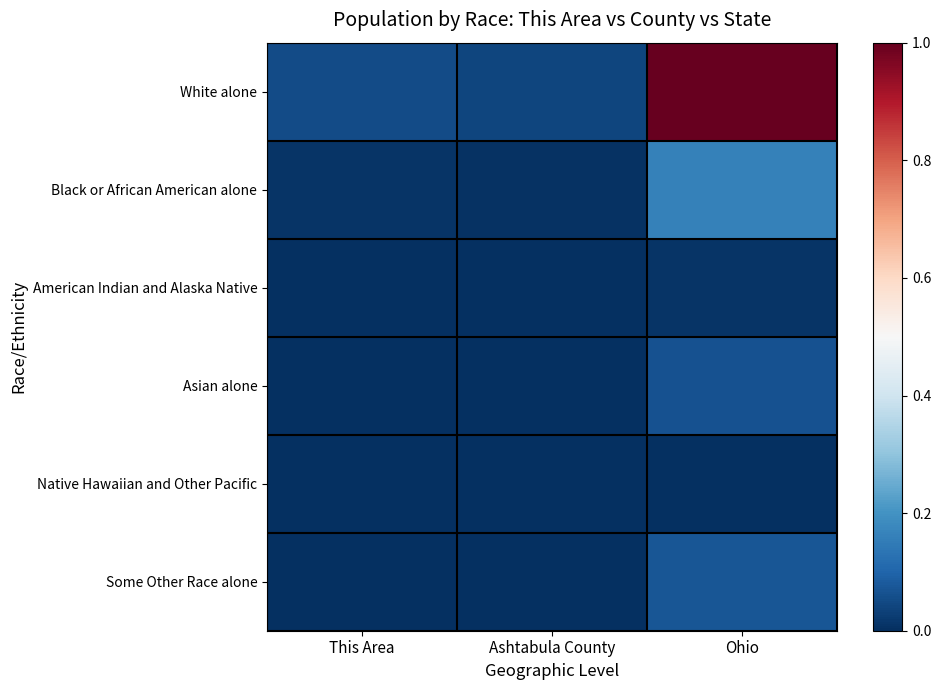

Which series has the widest spread of values?

White alone